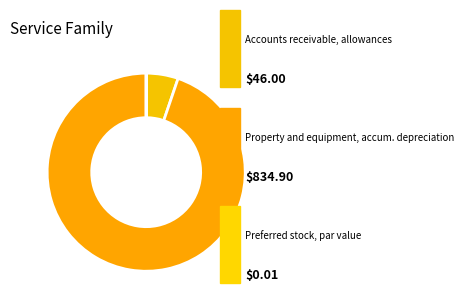

Rank the categories by value from lowest to highest.

Preferred stock, shares issued, Accounts receivable, allowances, Property and equipment, accumulated depreciation